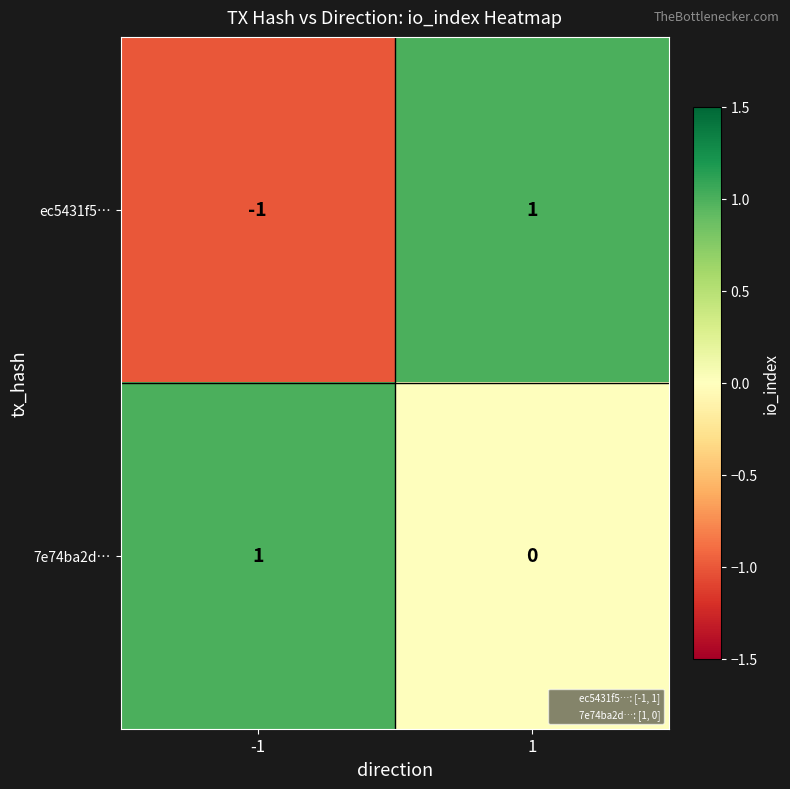

At 1, list the series in order from largest to smallest.

ec5431f5…, 7e74ba2d…